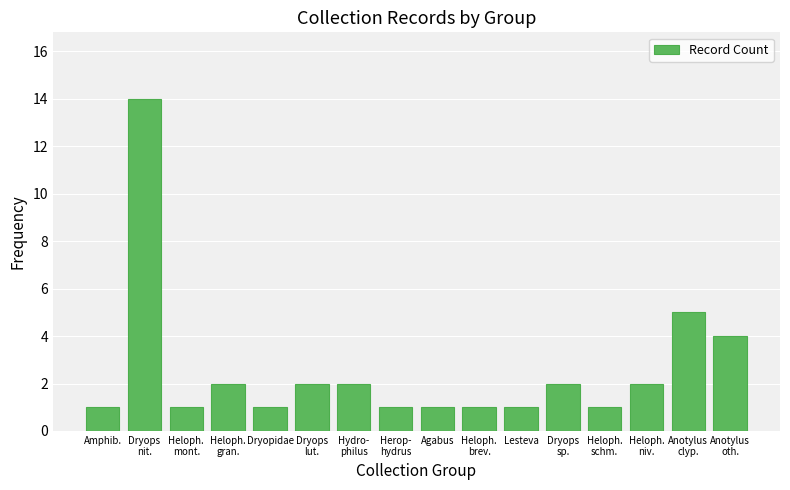

Reading left to right, extract all data points from this chart.

1	14	1	2	1	2	2	1	1	1	1	2	1	2	5	4